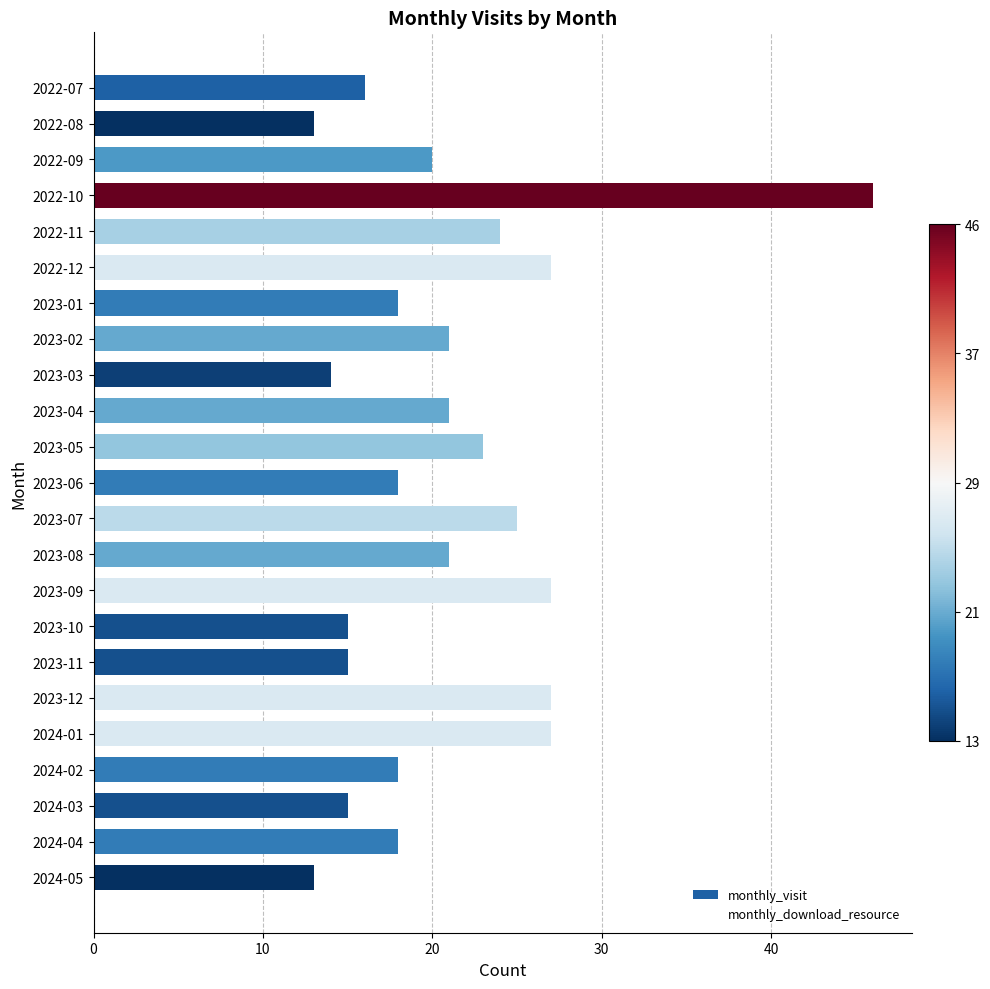

What is the maximum value shown in the chart?

46